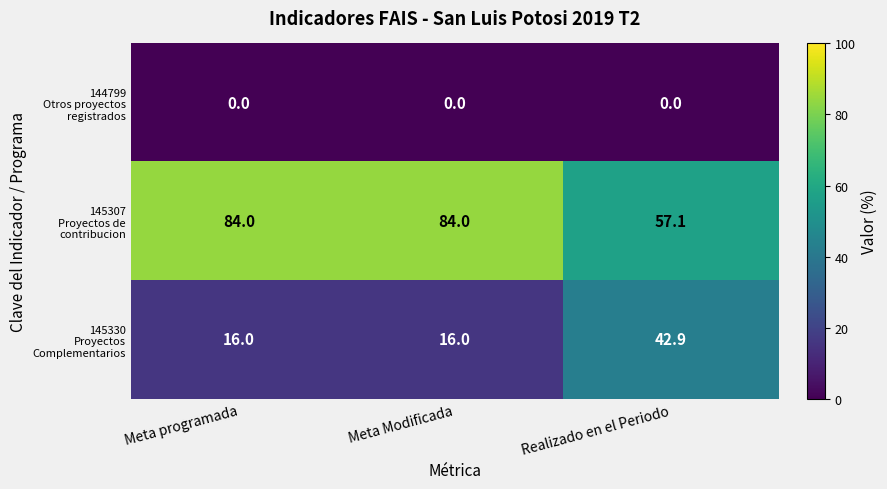

What is the difference between the highest and lowest values at Meta Modificada?

84.0